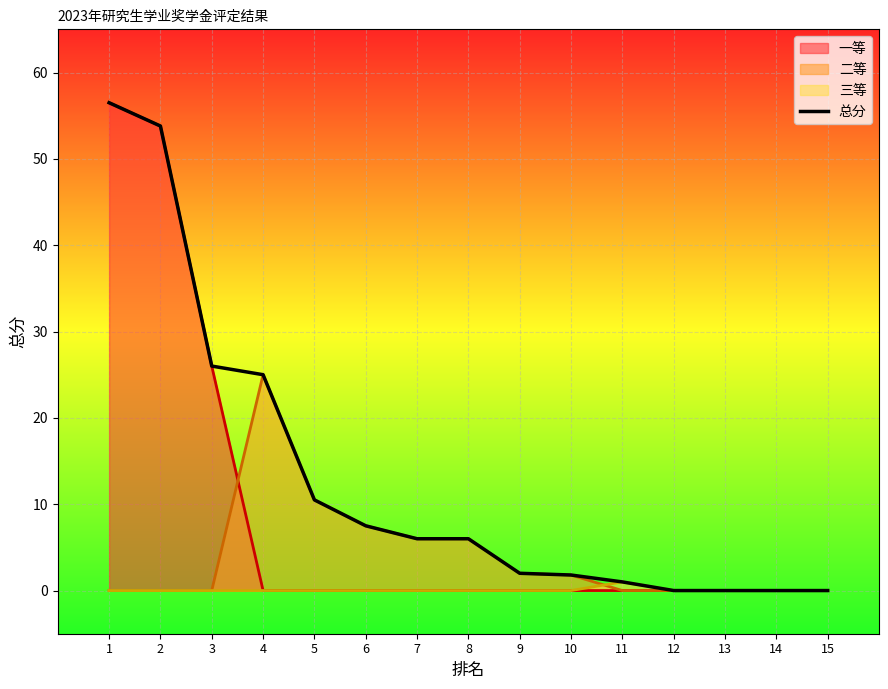

What is the difference between the maximum and minimum values?

56.5